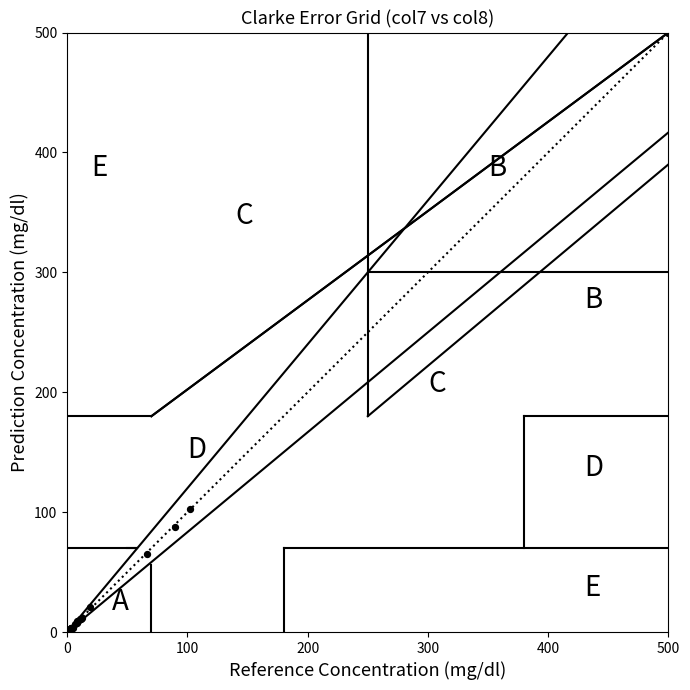

What Y value in the scatter plot is closest to 250?

103.0